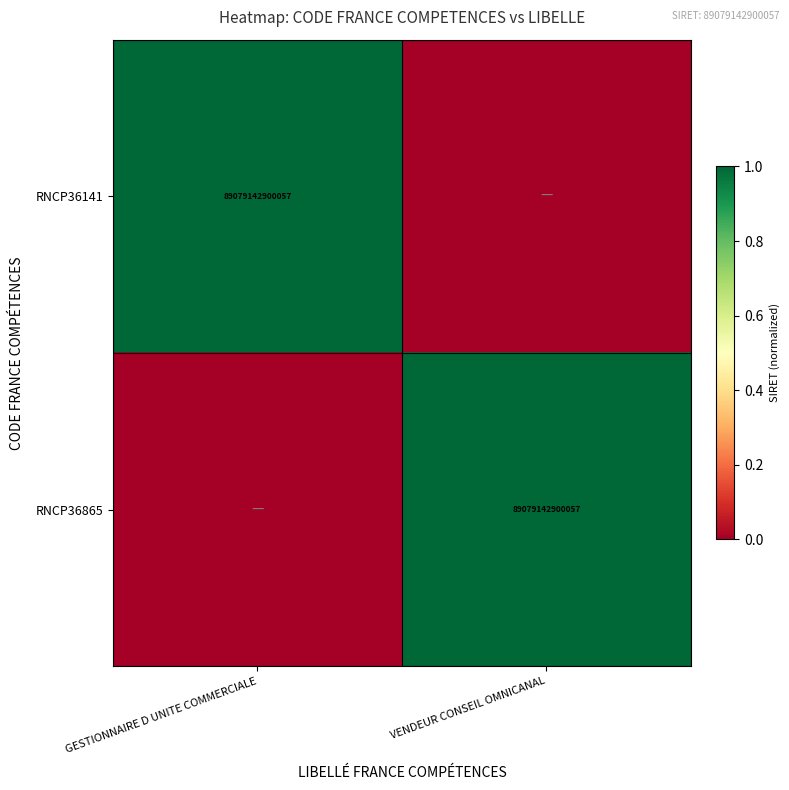

What is the maximum value shown in the chart?

1